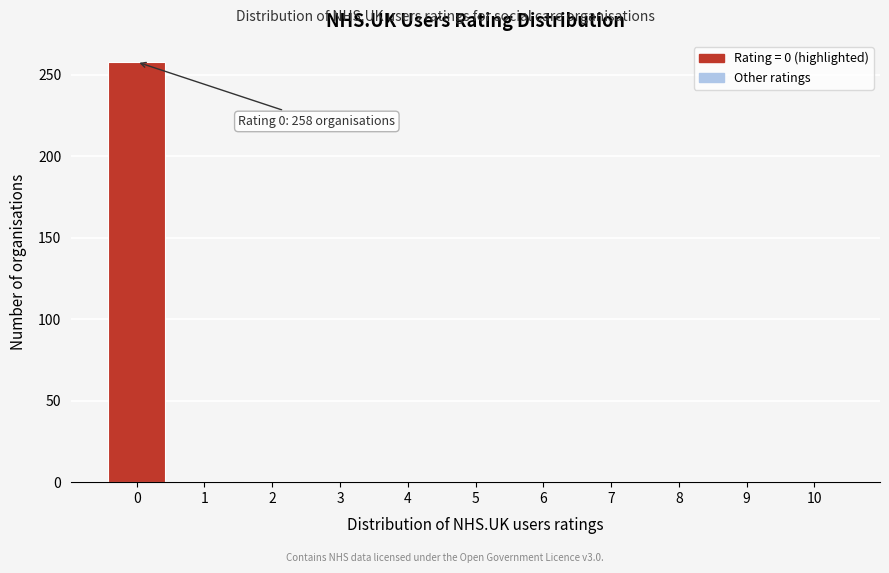

The value at 6 is 79. True or false?

False